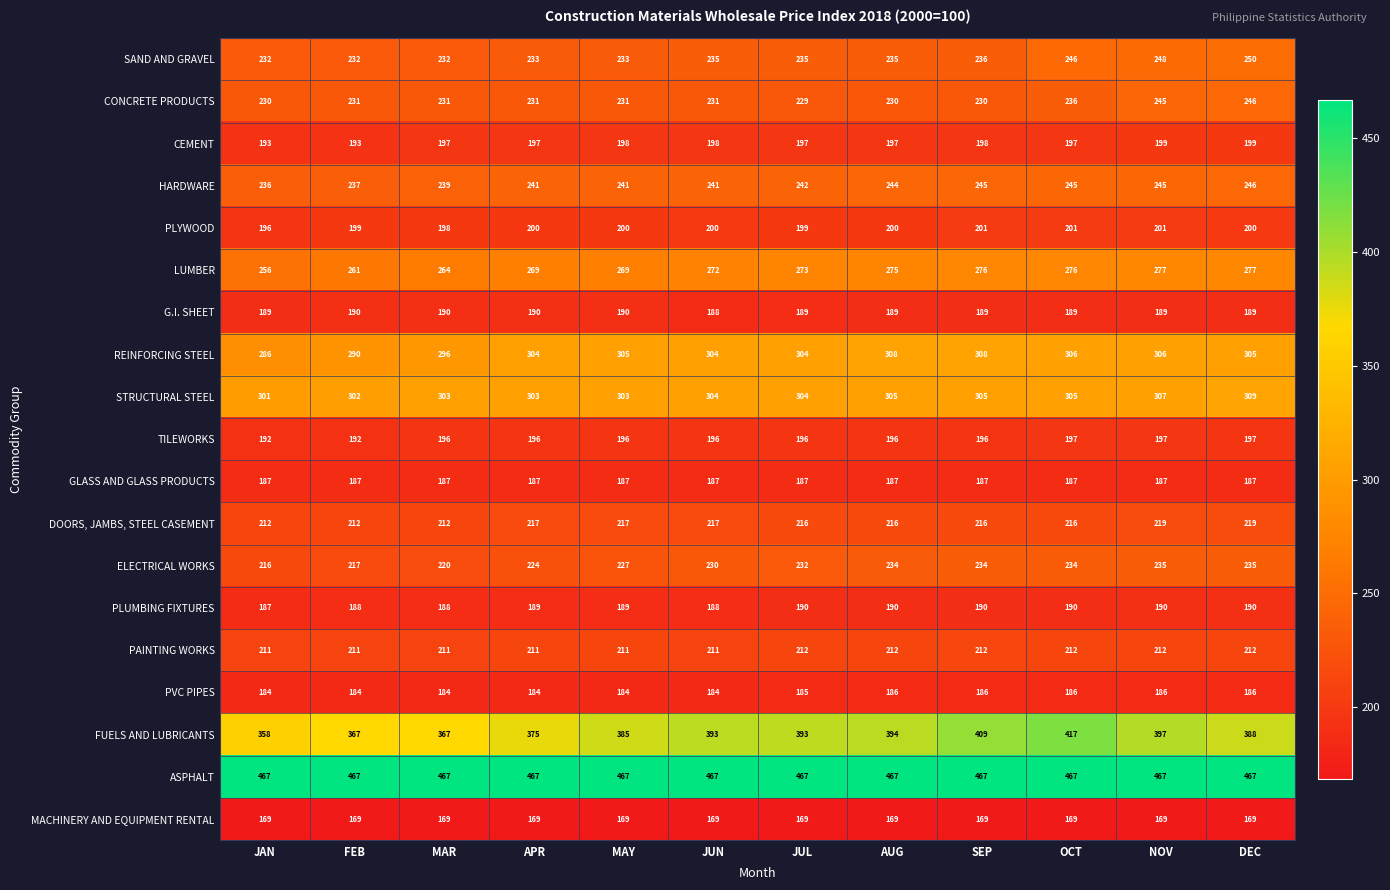

What is the highest value of the ELECTRICAL WORKS series?

235